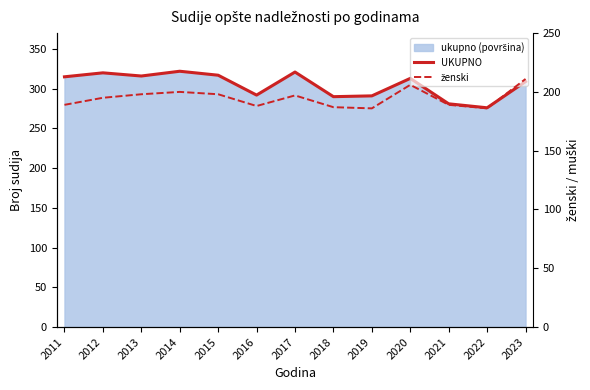

Reading left to right, transcribe all the data shown in this chart.

UKUPNO: 2011=315	2012=320	2013=316	2014=322	2015=317	2016=292	2017=321	2018=290	2019=291	2020=313	2021=281	2022=276	2023=309
ženski: 2011=189	2012=195	2013=198	2014=200	2015=198	2016=188	2017=197	2018=187	2019=186	2020=206	2021=189	2022=186	2023=211